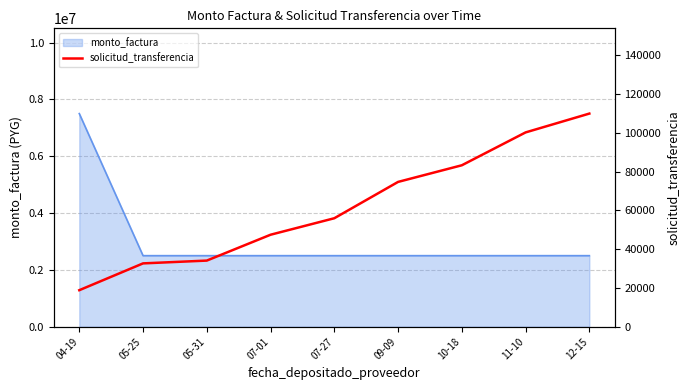

What is the label of the 8th point from the right?

05-25